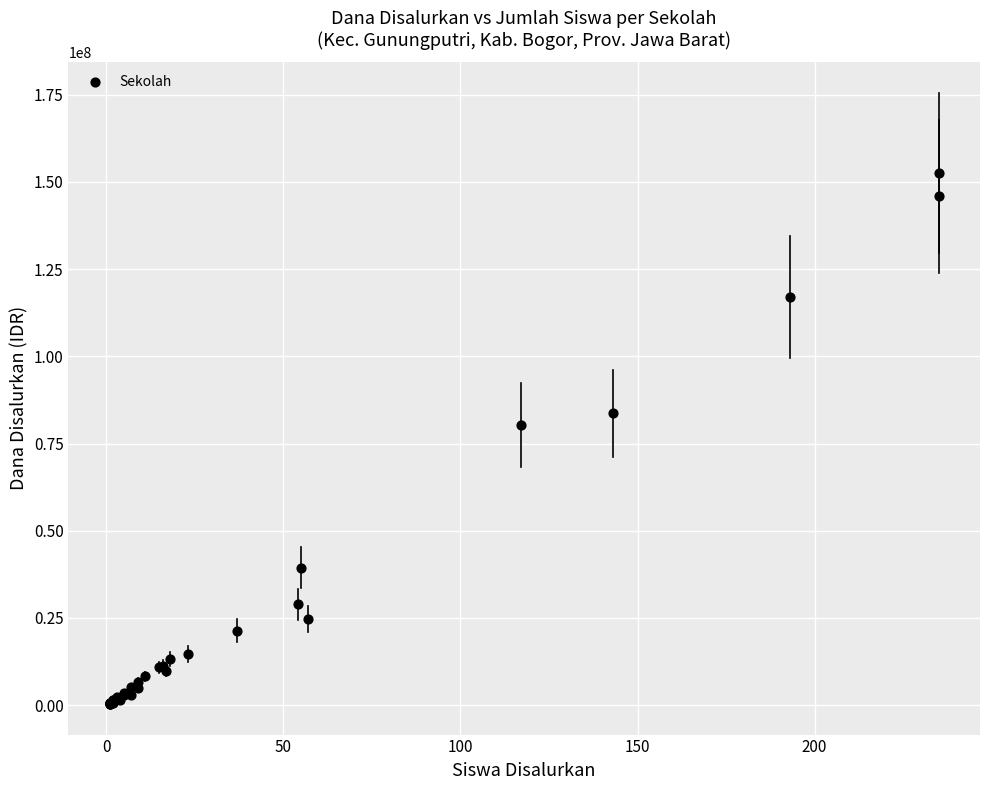

What Y value in the scatter plot is closest to 76500000?

80250000